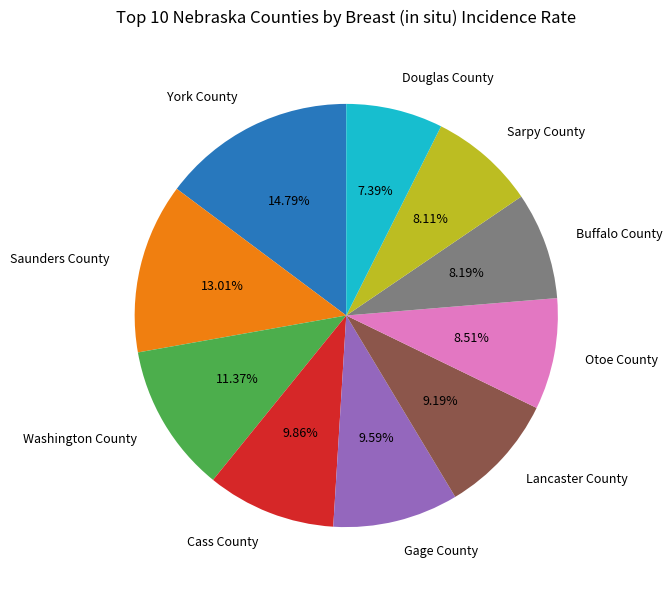

Does Gage County account for over 50% of the chart?

No